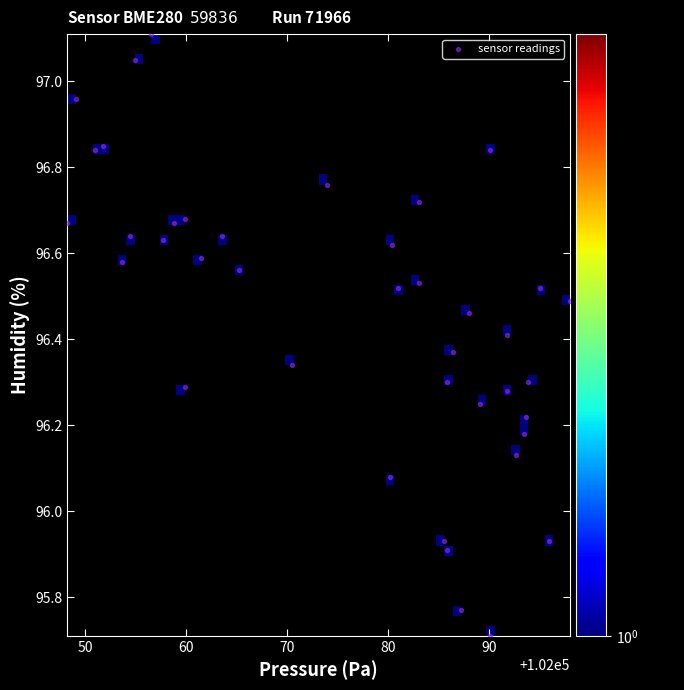

What is the range of X values (max minus min)?

49.8